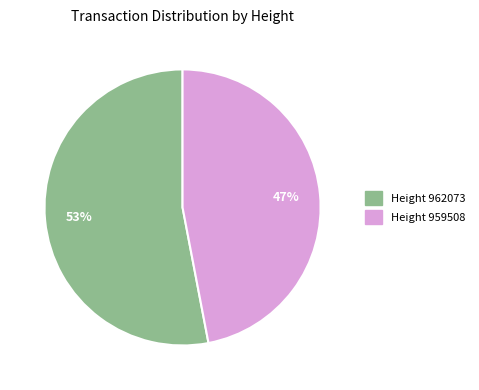

Which has a higher value, Height 962073 or Height 959508?

Height 962073